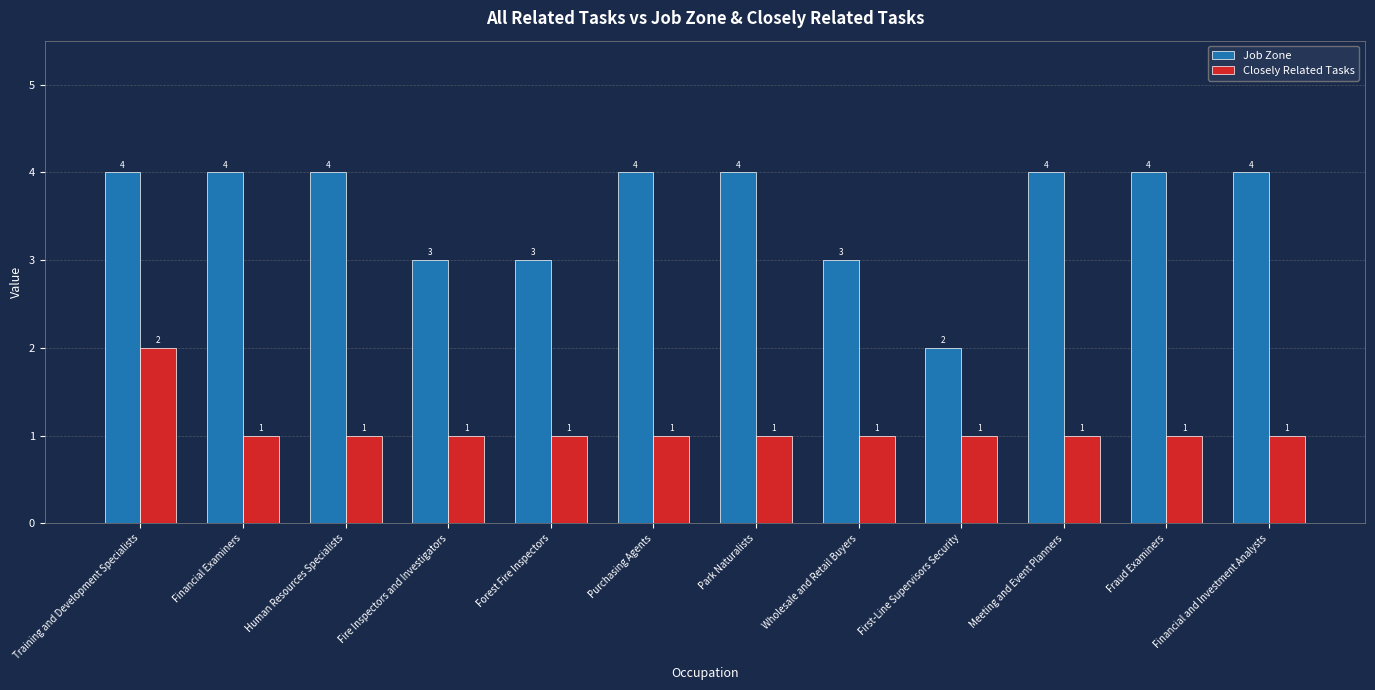

What value does the Closely Related Tasks series have at Purchasing Agents?

1